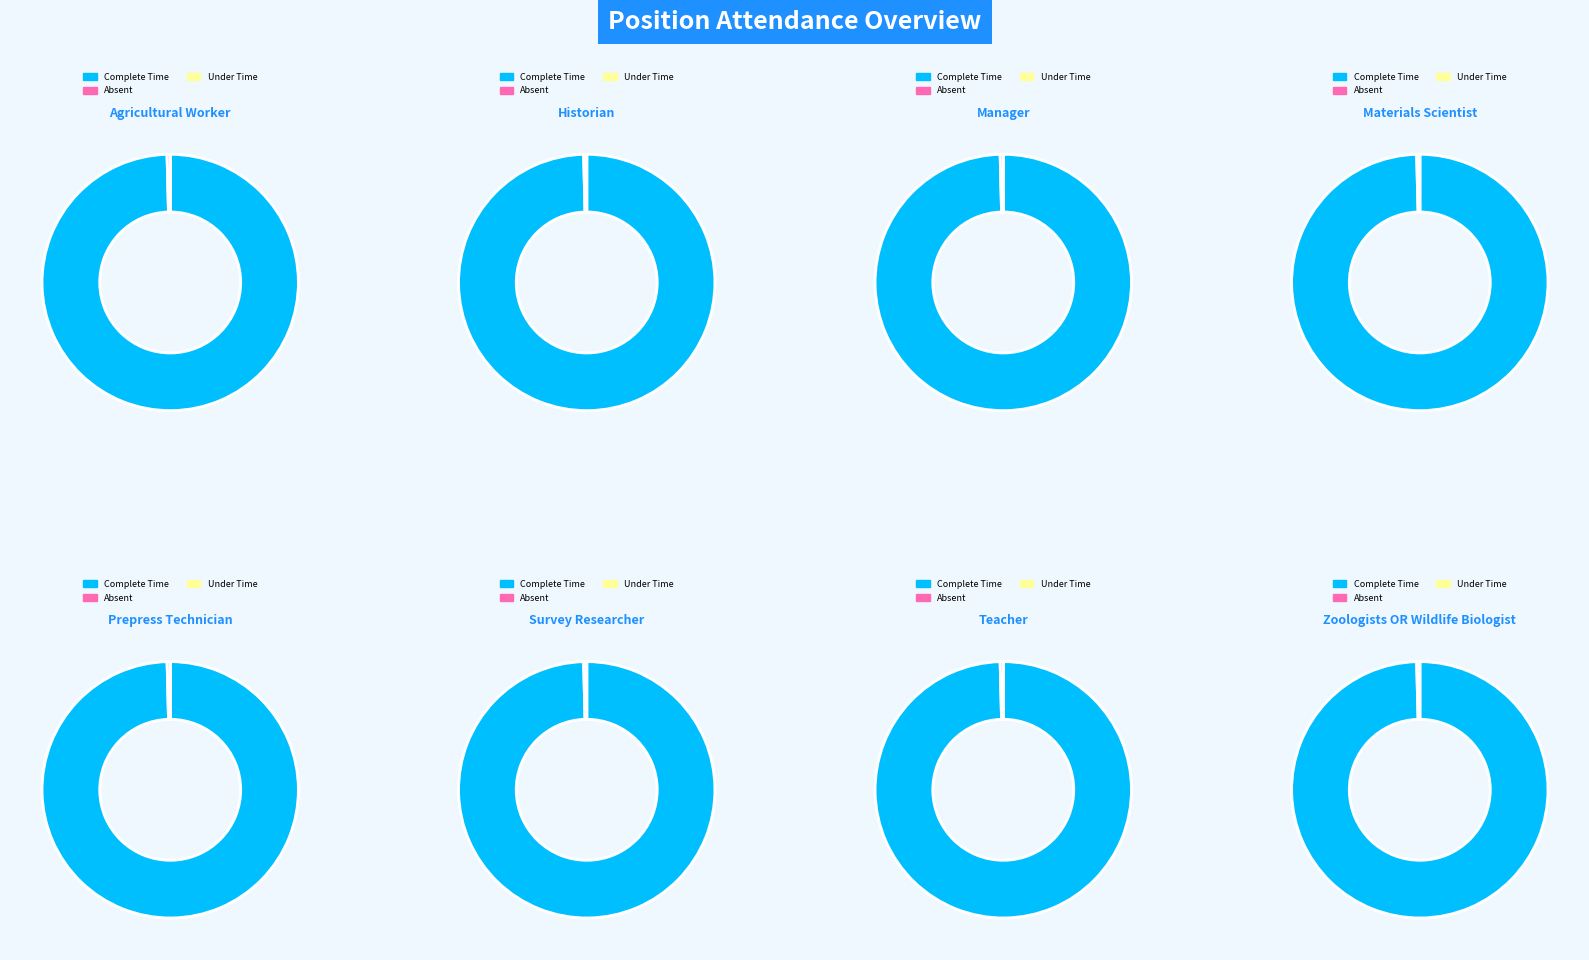

At -50, list the series in order from largest to smallest.

Complete Time, Absent, Under Time